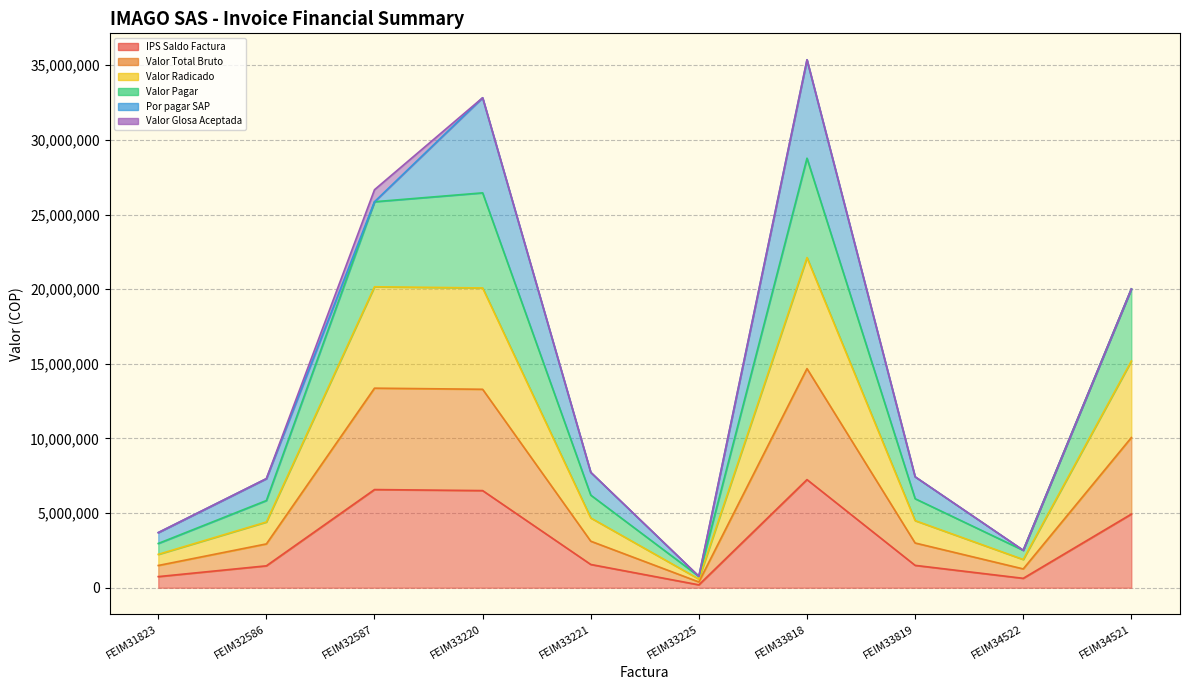

Is it true that IPS Saldo Factura equals 2044854 at FEIM33221?

False